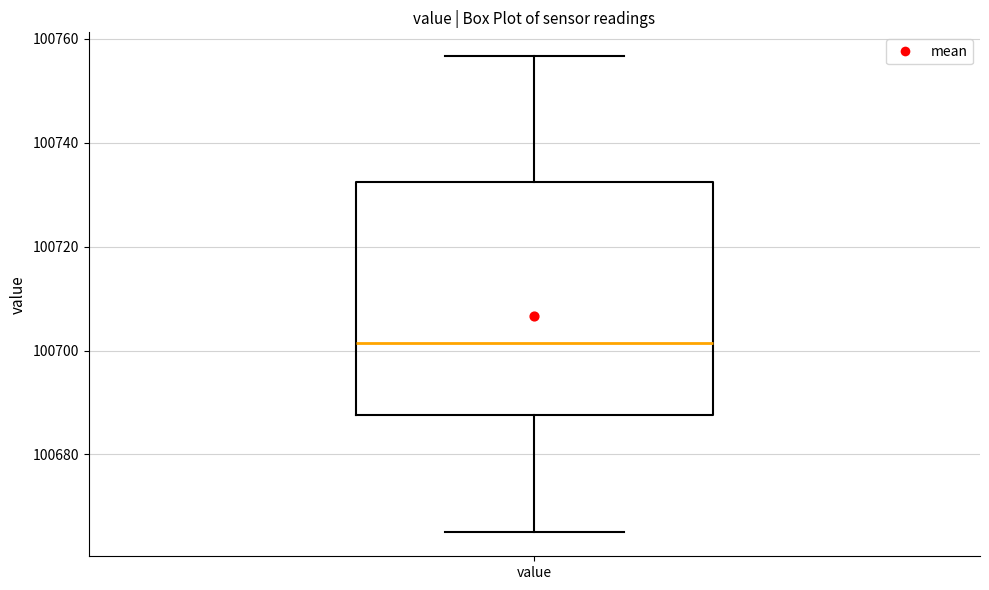

Transcribe this box plot: give where the median line is, the range the box spans, and where the two whiskers end, as read against the y-axis. The values are not printed on the chart, so give them approximately, as read against the axis.

median 100702, box 100688 to 100732, whiskers 100664 to 100756